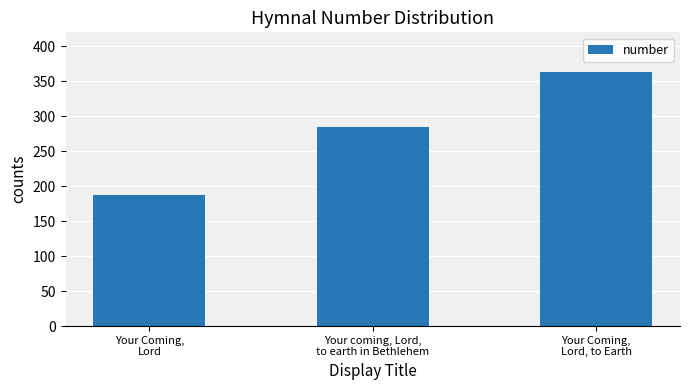

Which label corresponds to the smallest value in the chart?

Your Coming,
Lord